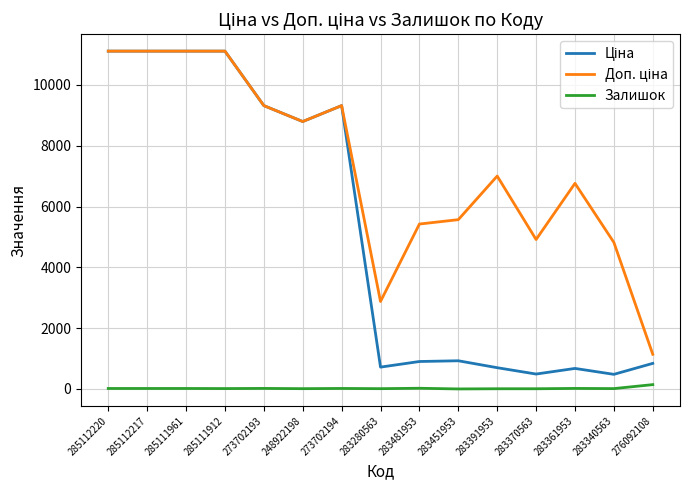

The Залишок series shows 2.0 at 283451953. True or false?

True